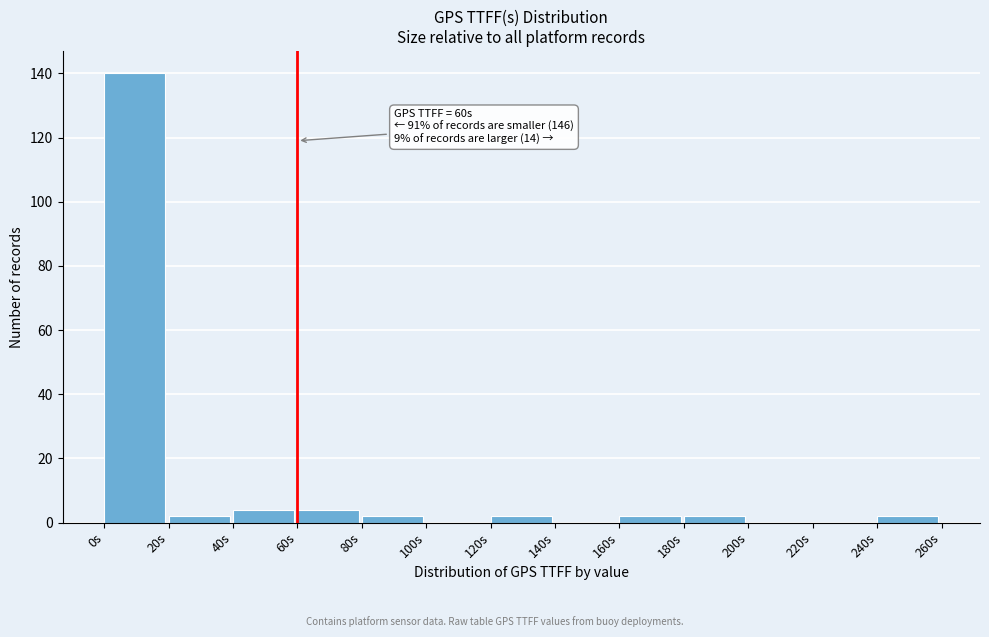

Which range on the x-axis has the tallest bar?

0 to 20